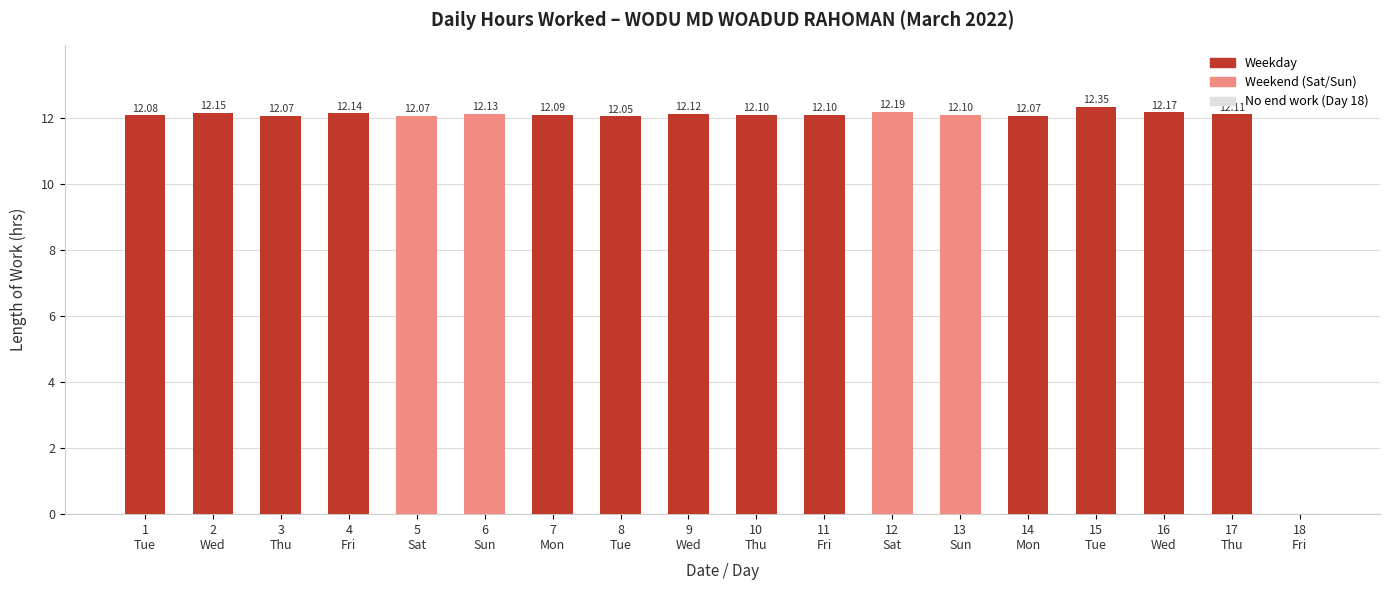

Between 12
Sat and 8
Tue, which is larger?

12
Sat